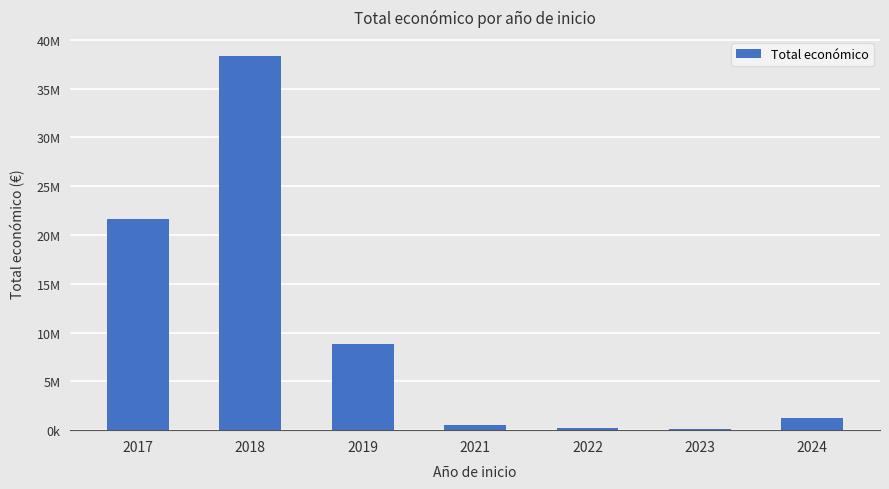

How many values are below 1256031?

3